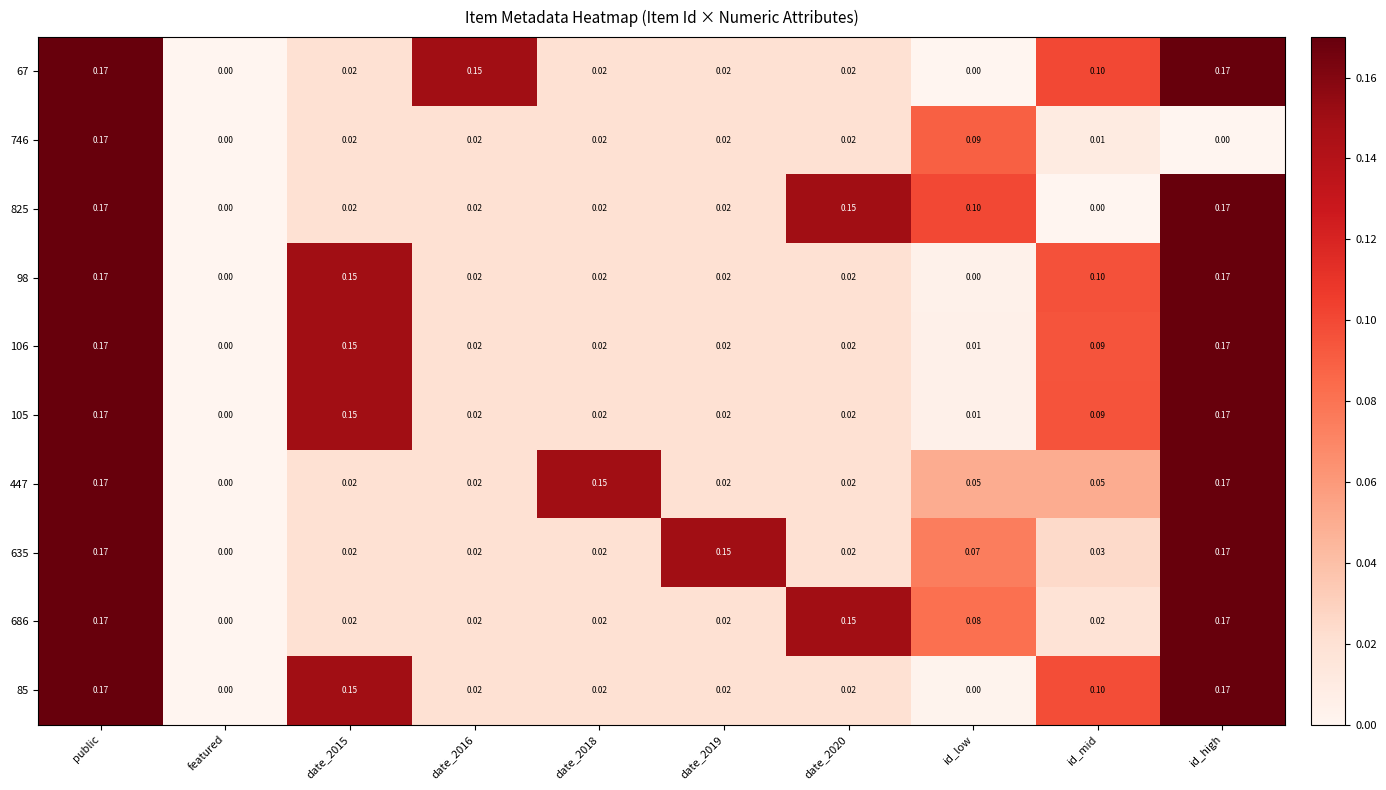

Is the value of 106 at date_2016 greater than the value of 746 at id_high?

Yes